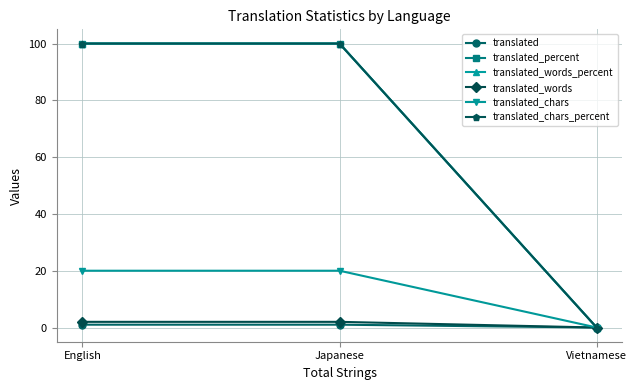

Does the chart have visible grid lines?

Yes